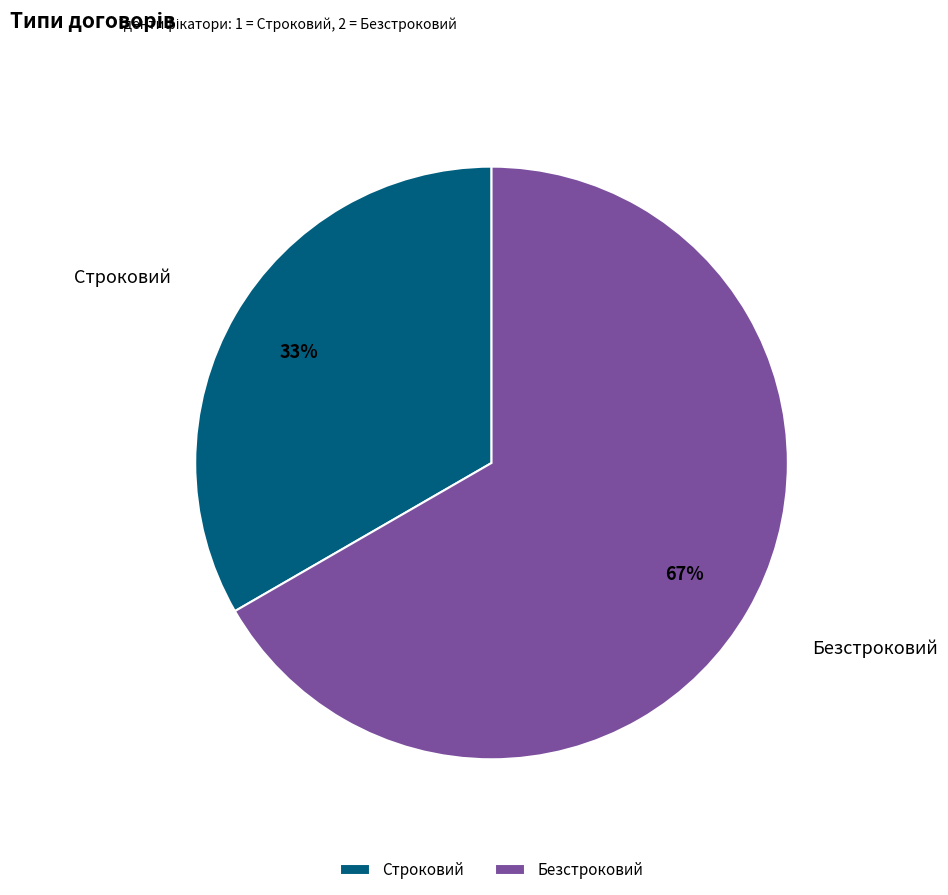

How many slices are in this pie chart?

2